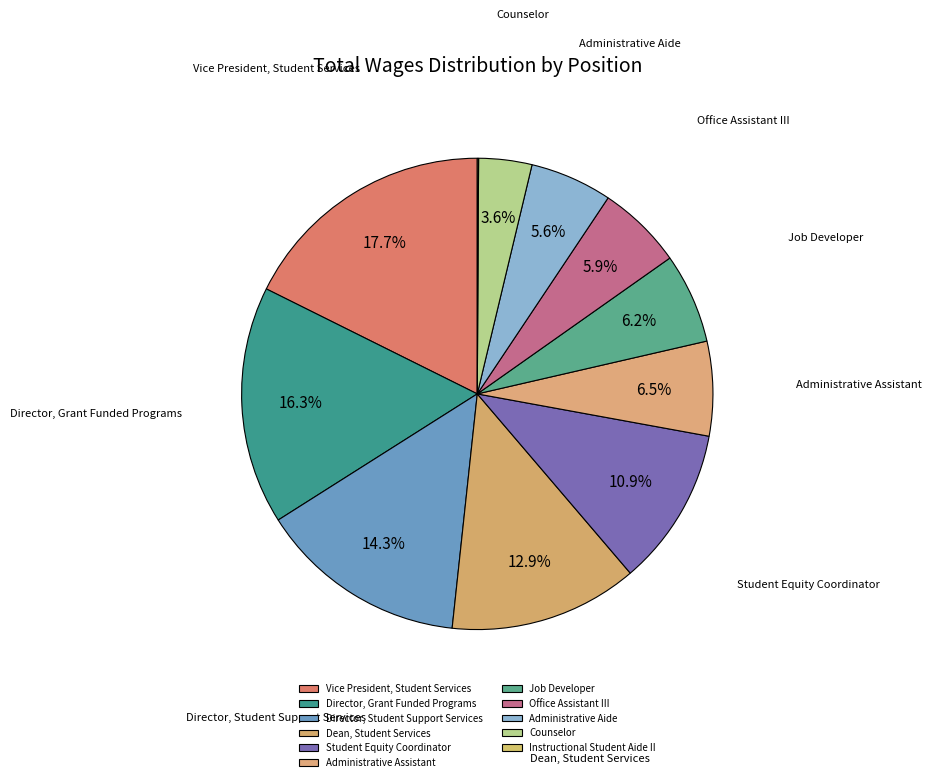

Is it true that Instructional Student Aide II is 0% of the pie?

True